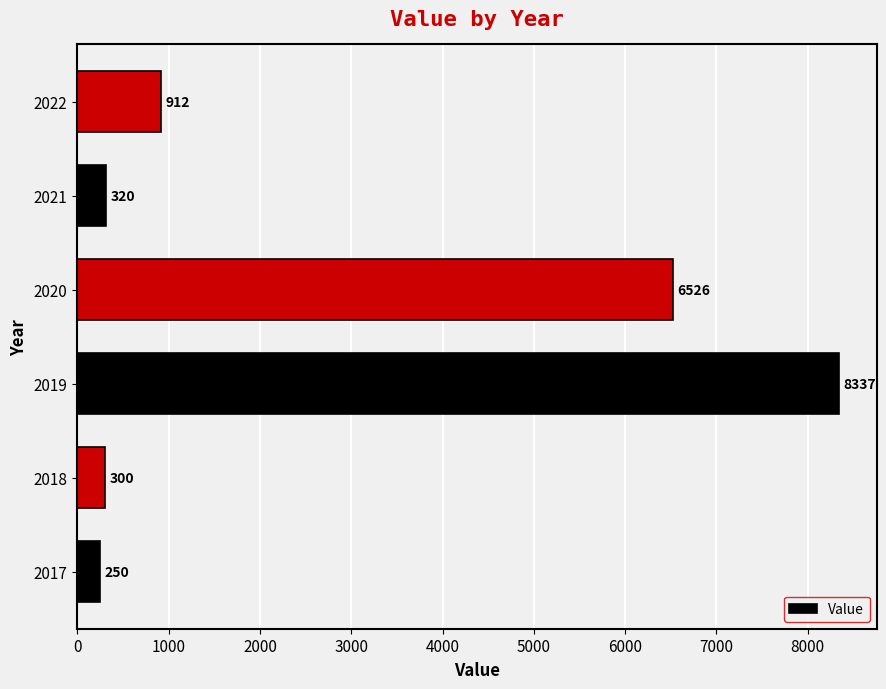

Is it true that the value at 2022 is 912?

True